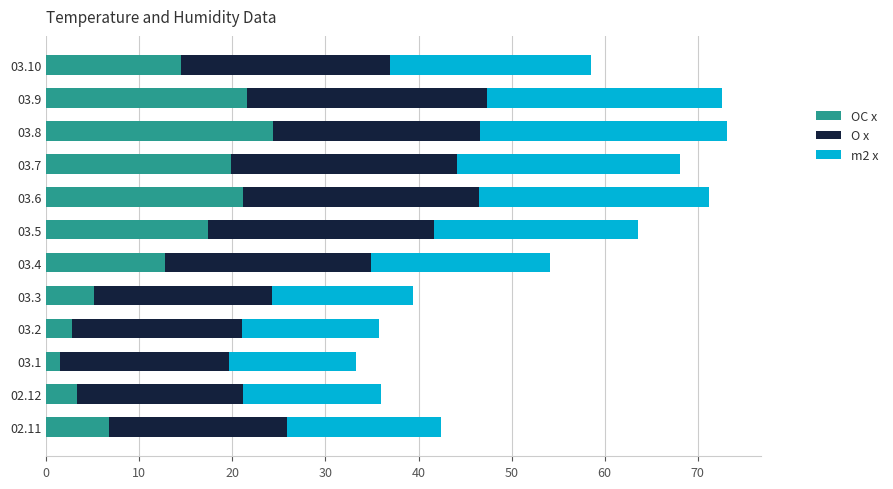

The value of OC x at 02.12 is 3.3. True or false?

True